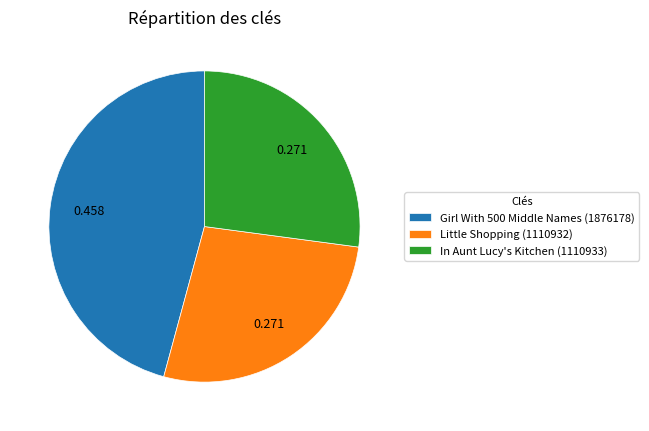

What is the largest slice in the pie chart?

Girl With 500 Middle Names (1876178)